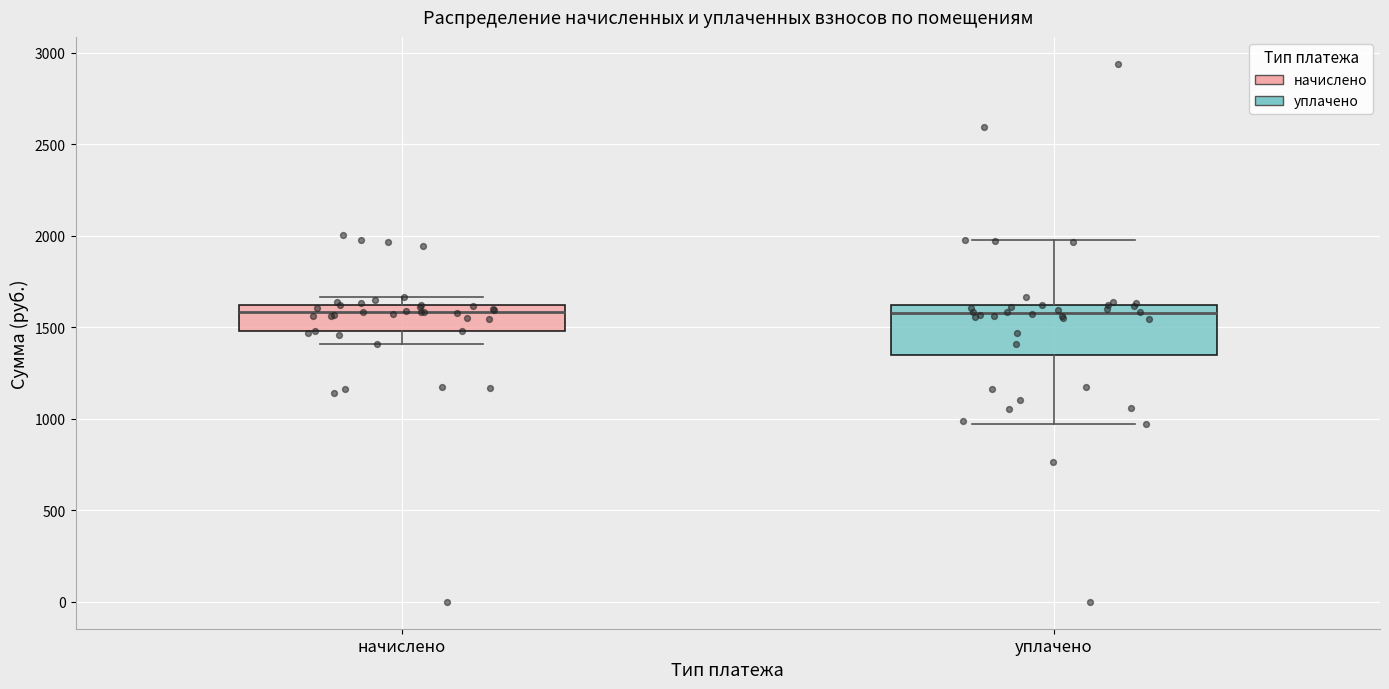

Reading left to right, transcribe this box plot: for each box, give where its median line is, the range the box spans, and where its two whiskers end, as read against the y-axis. The values are not printed on the chart, so give them approximately, as read against the axis.

начислено: median 1600 (just below the box's upper edge), box 1500 to 1600, whiskers 1400 to 1650
уплачено: median 1600 (just below the box's upper edge), box 1350 to 1600, whiskers 950 to 2000